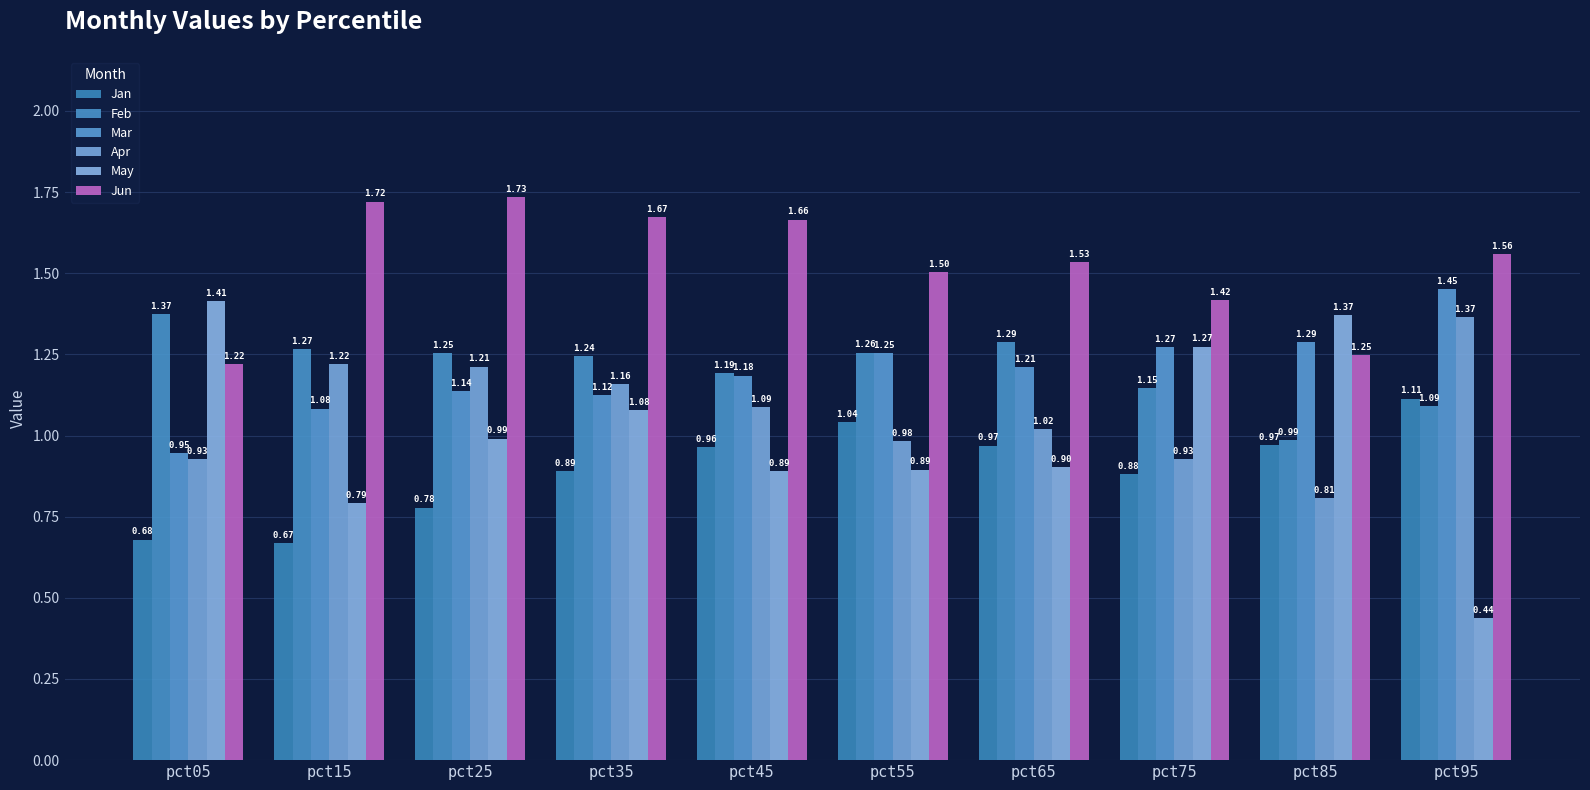

Which series has the largest total across all categories?

Jun